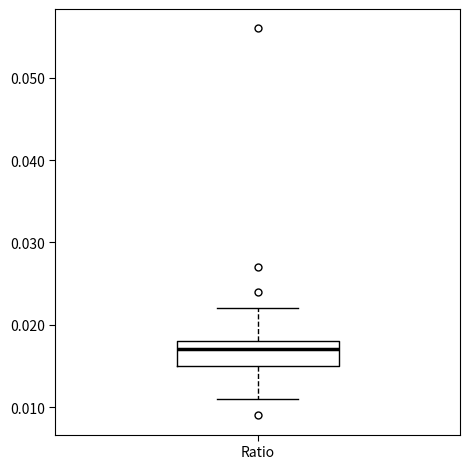

Where does the lower whisker of the box for Ratio end on the y-axis? The values are not printed on the chart, so give them approximately, as read against the axis.

0.011